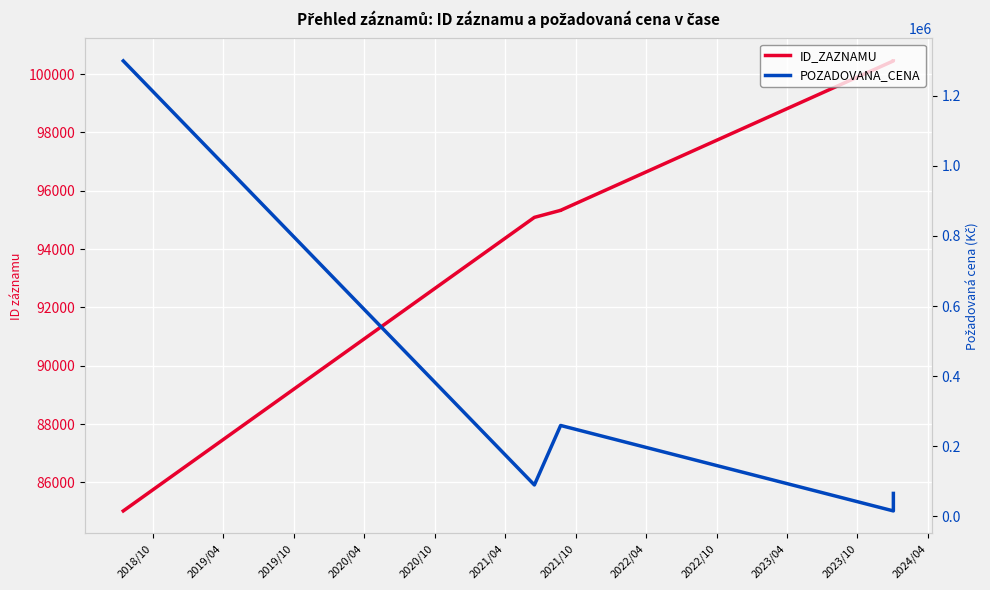

Which category has the highest value in the POZADOVANA_CENA series?

2018/10